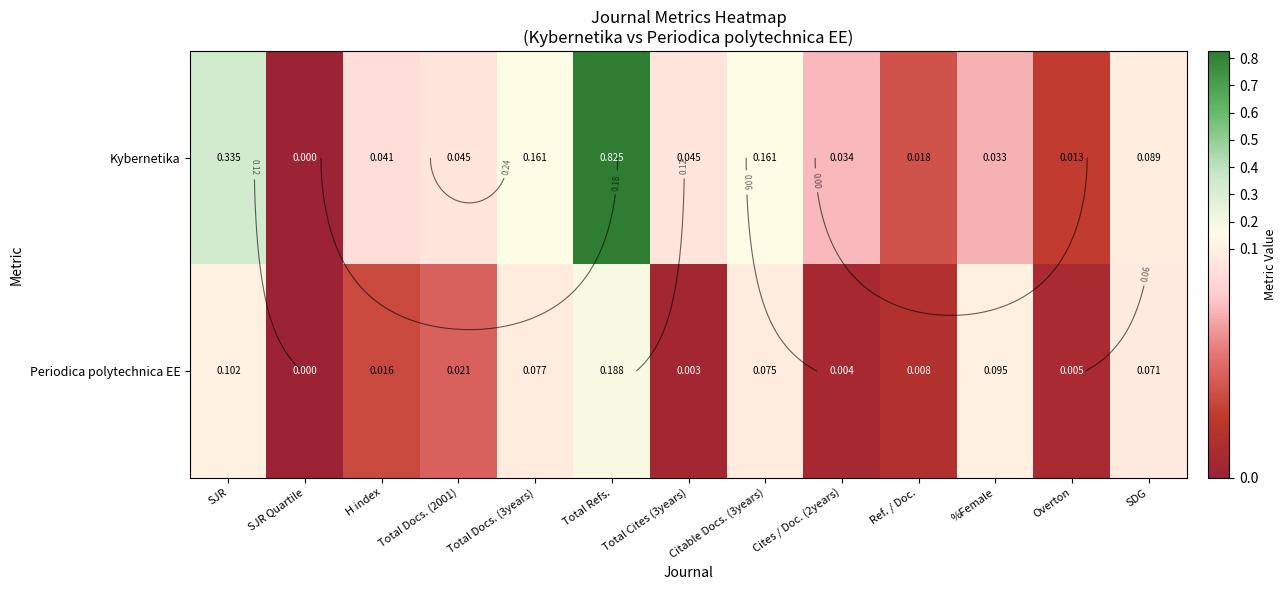

List the series in order of their overall mean, highest first.

Kybernetika, Periodica polytechnica EE